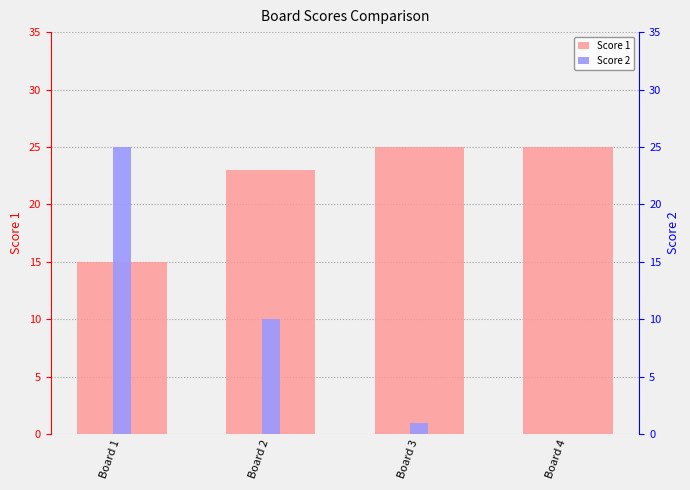

What is the sum of all Score 2 values?

36